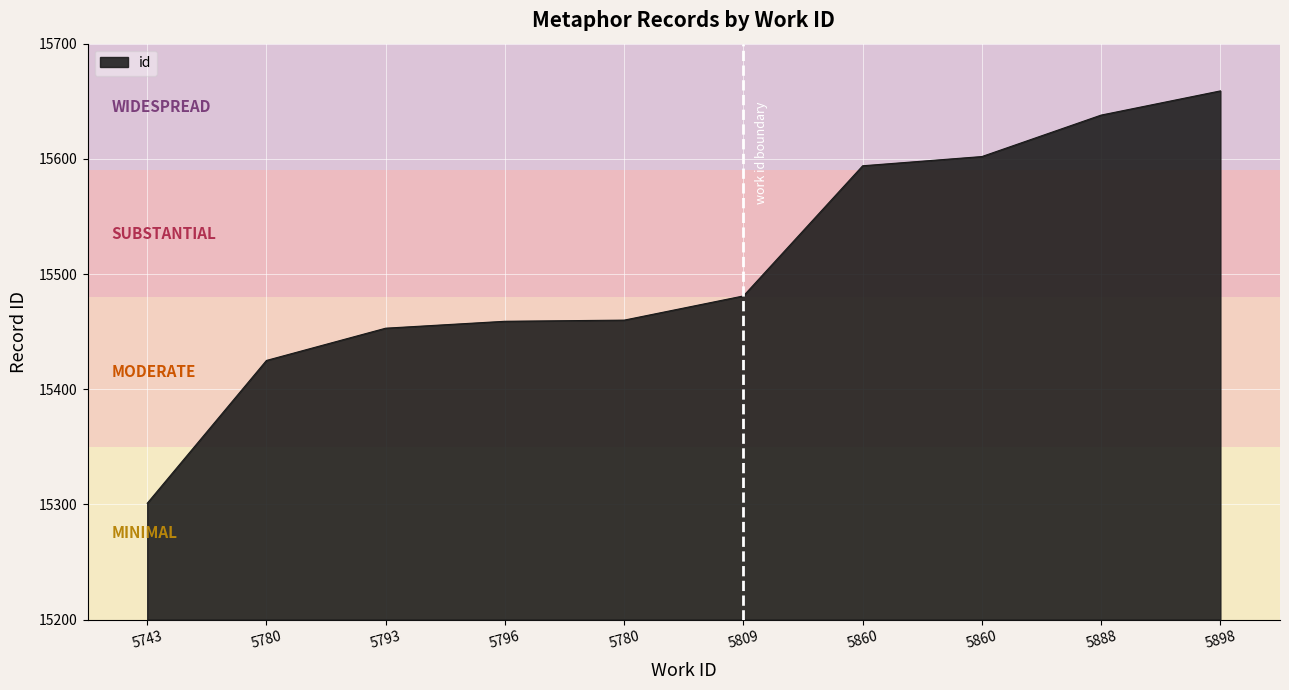

What is the label of the 6th point from the right?

5780